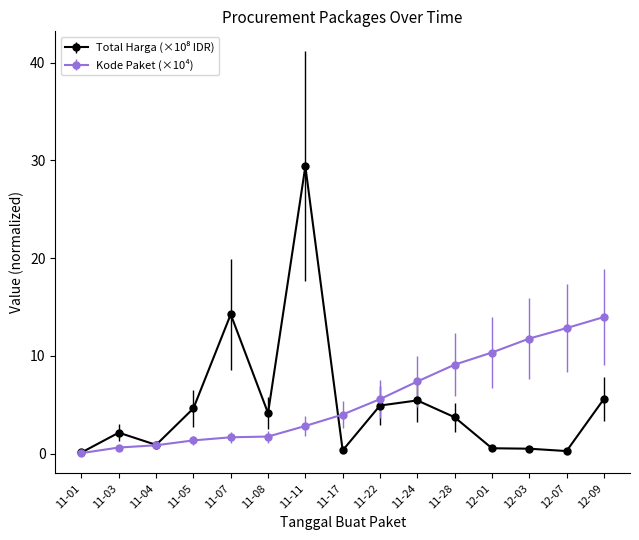

What is the greatest value displayed?

29.4